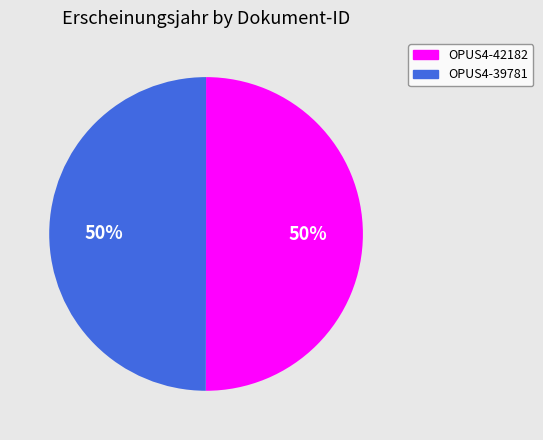

Approximately how many times larger is the value at OPUS4-42182 compared to OPUS4-39781?

1.0